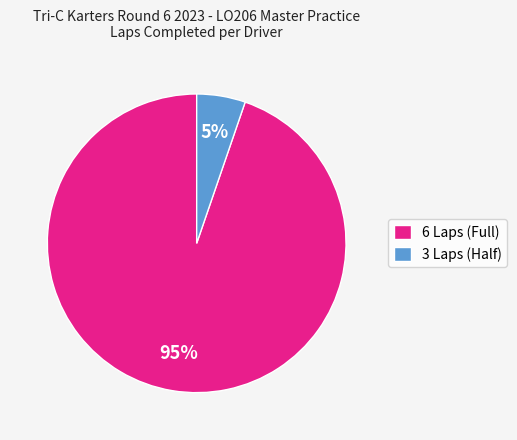

Which slice is the smallest?

3 Laps (Half)